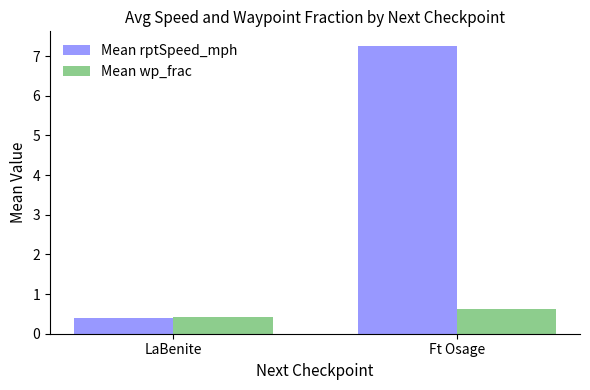

Are the bars horizontal?

No